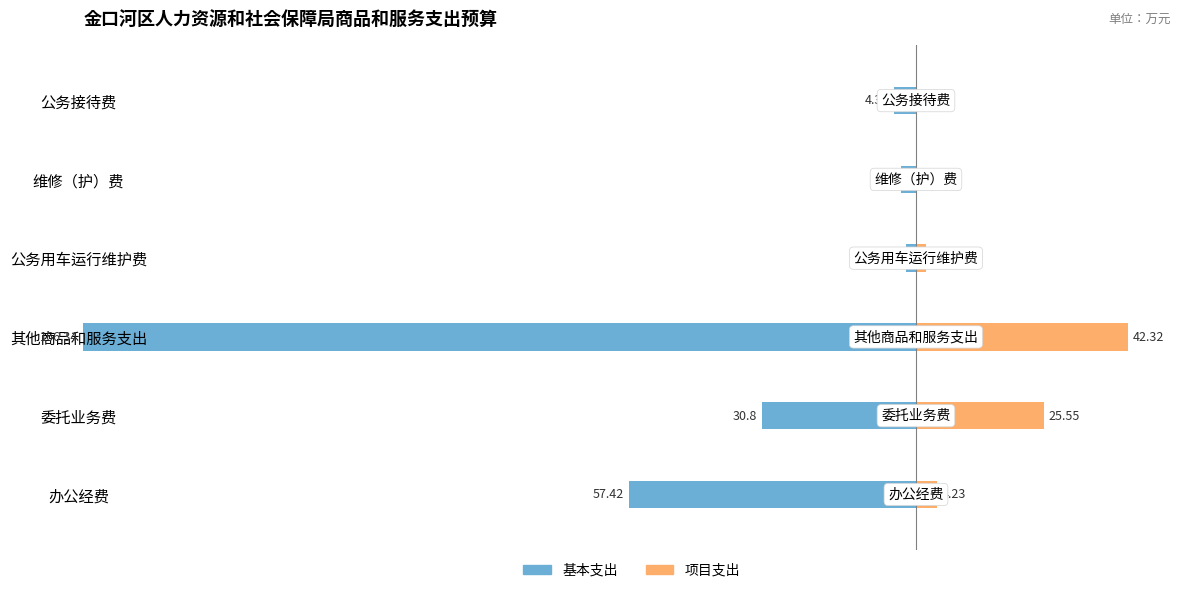

What is the value of the 基本支出 bar at the 4th from the left?

2.0